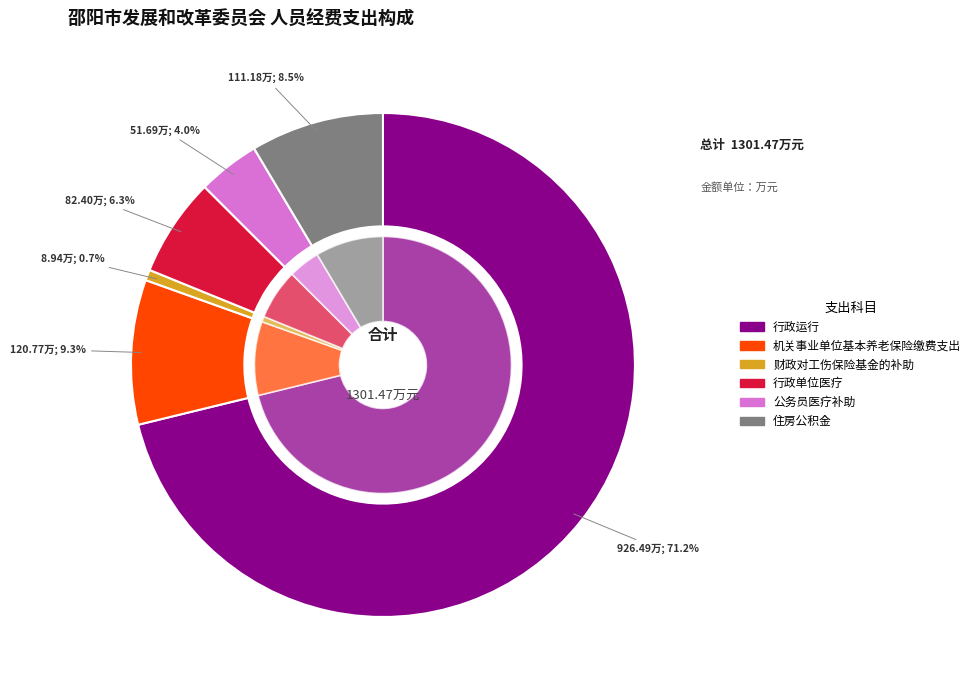

Does 行政运行 represent more than half of the total?

Yes